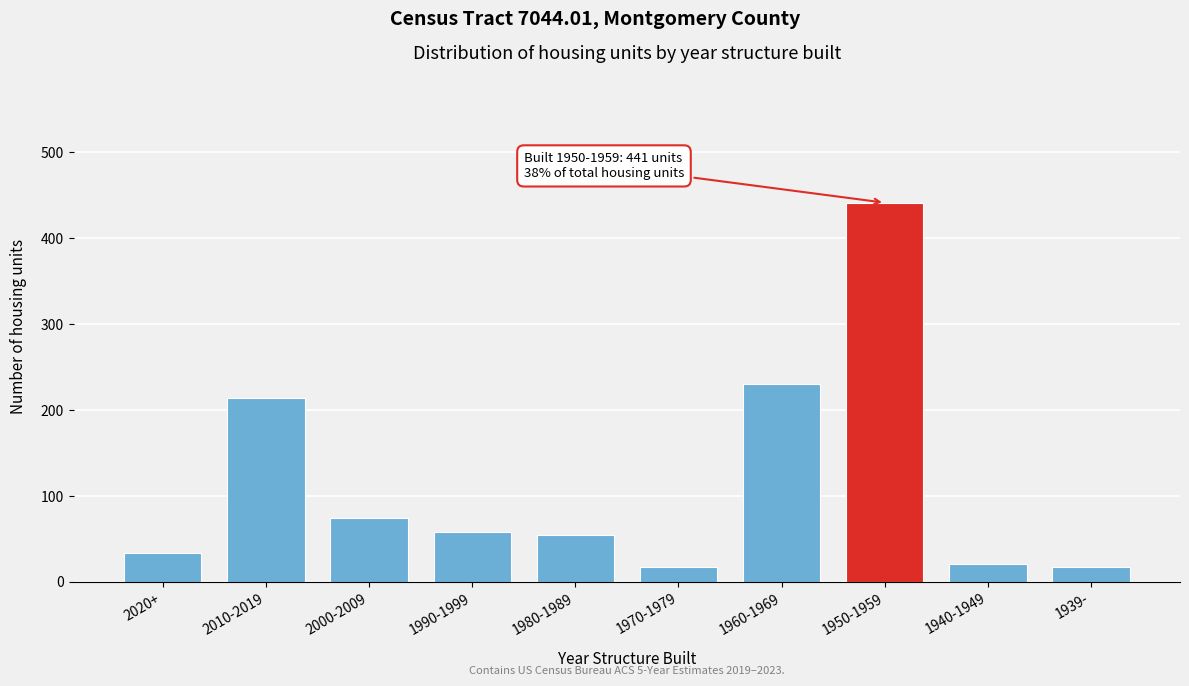

Reading left to right, extract all data points from this chart.

34	214	74	58	54	17	230	441	21	17